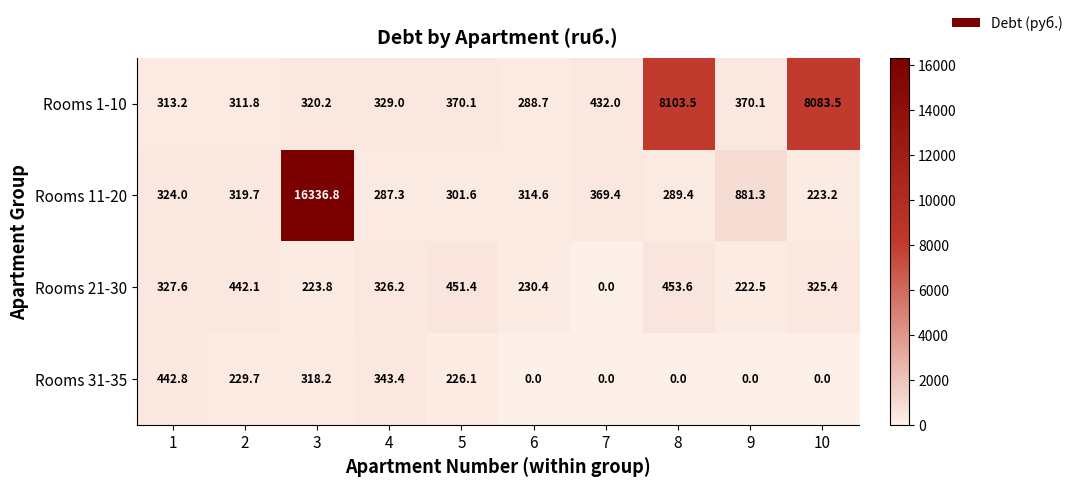

Rank the series by their maximum value, from lowest to highest.

Rooms 31-35, Rooms 21-30, Rooms 1-10, Rooms 11-20